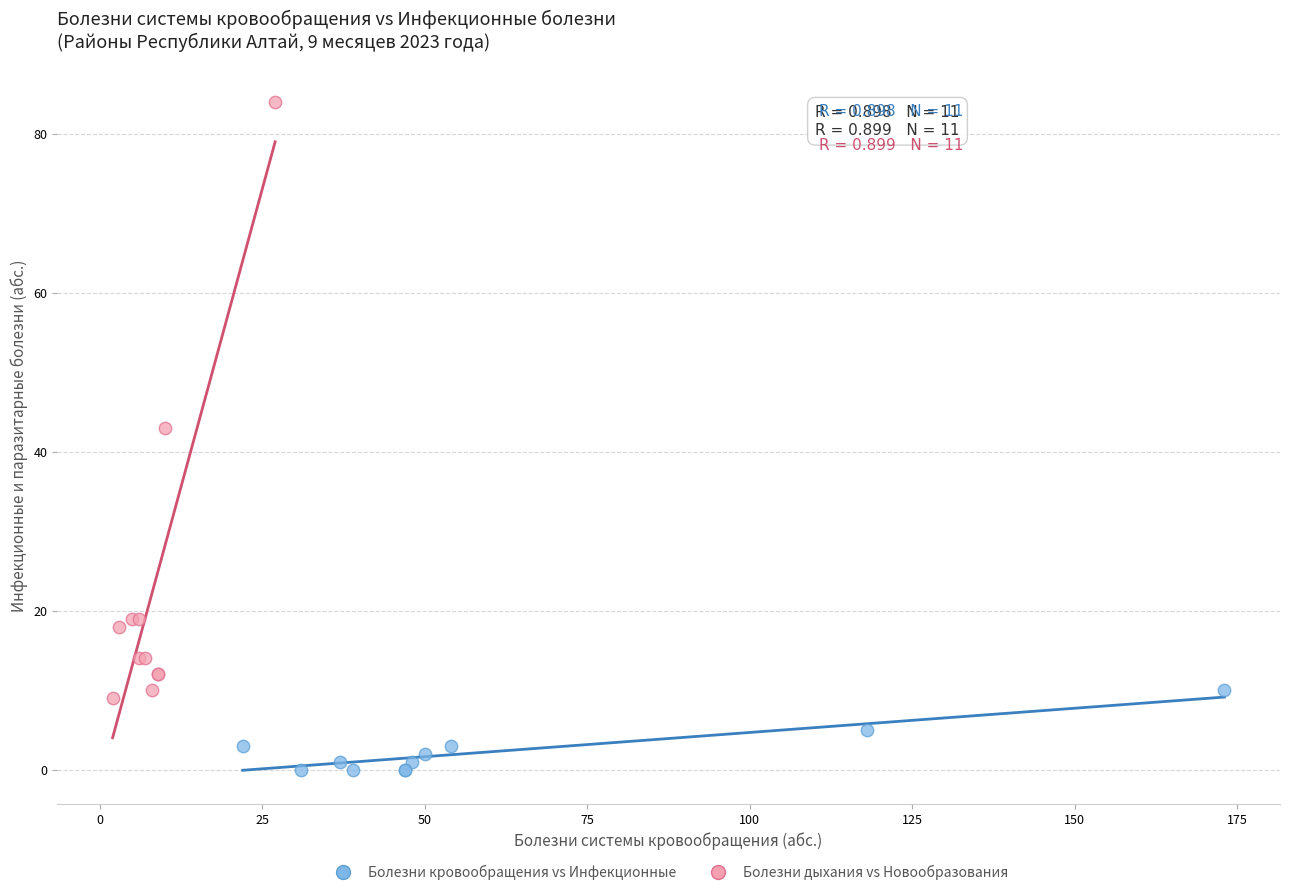

Which series reaches the minimum Y coordinate?

Болезни кровообращения vs Инфекционные